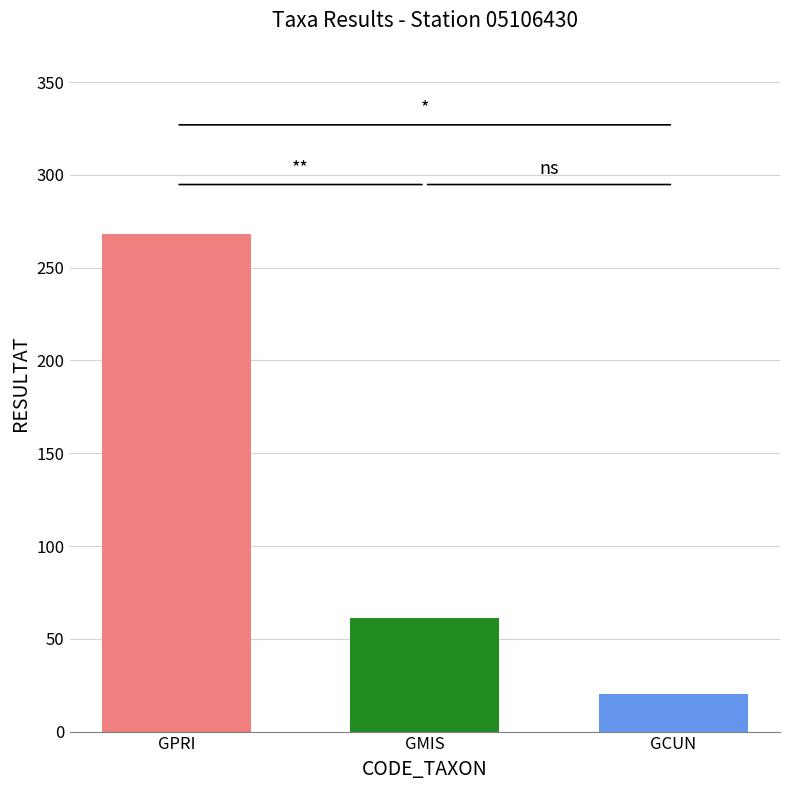

What is the spread (max minus min) of values at GMIS?

248